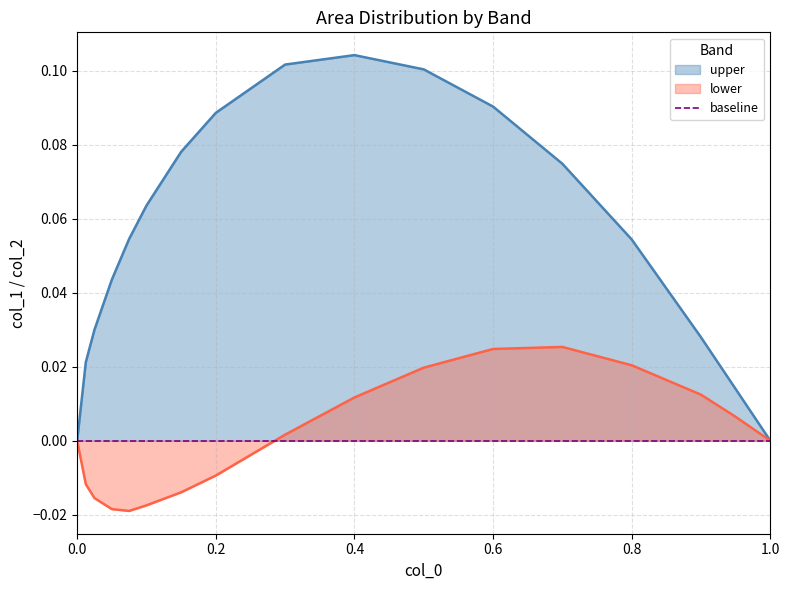

What is the total value across all series at 0.6?

0.1